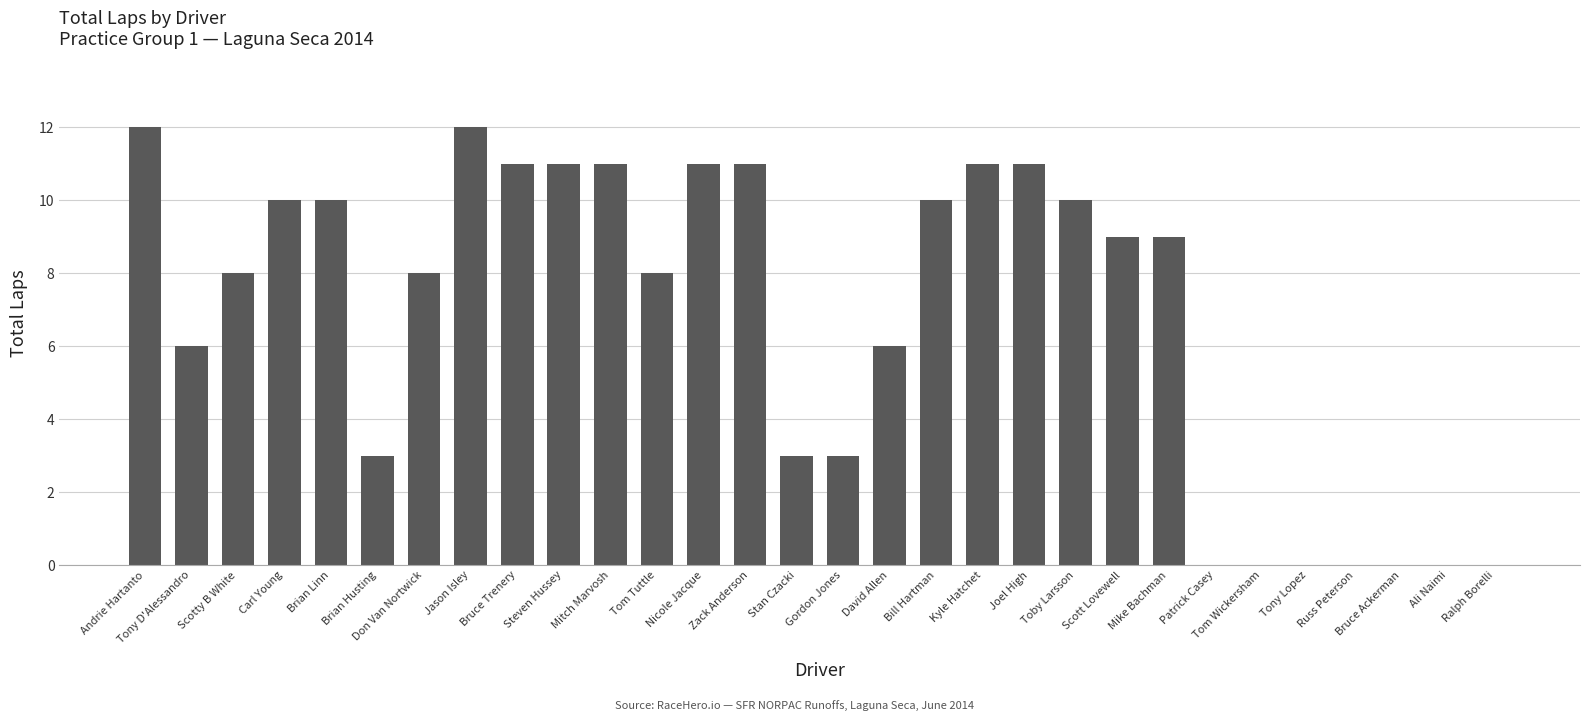

What is the sum of the values at Toby Larsson and Carl Young?

20